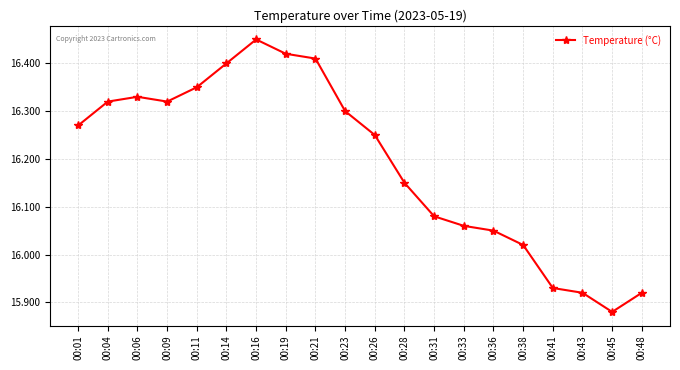

At which category does the chart reach its minimum across all series?

00:45